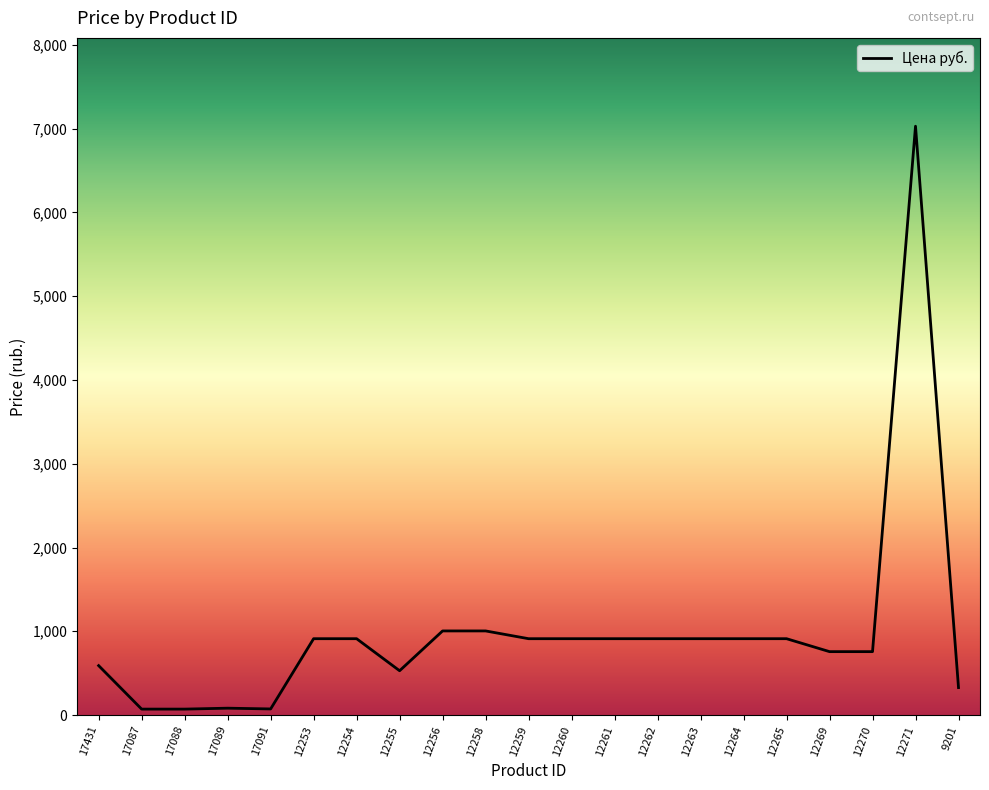

How many lines are shown in the chart?

1